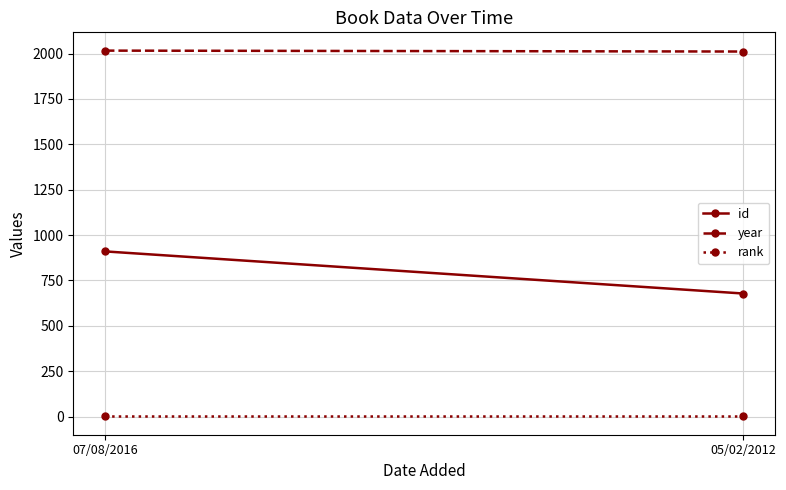

Between 07/08/2016 and 05/02/2012, which series saw the biggest shift?

id